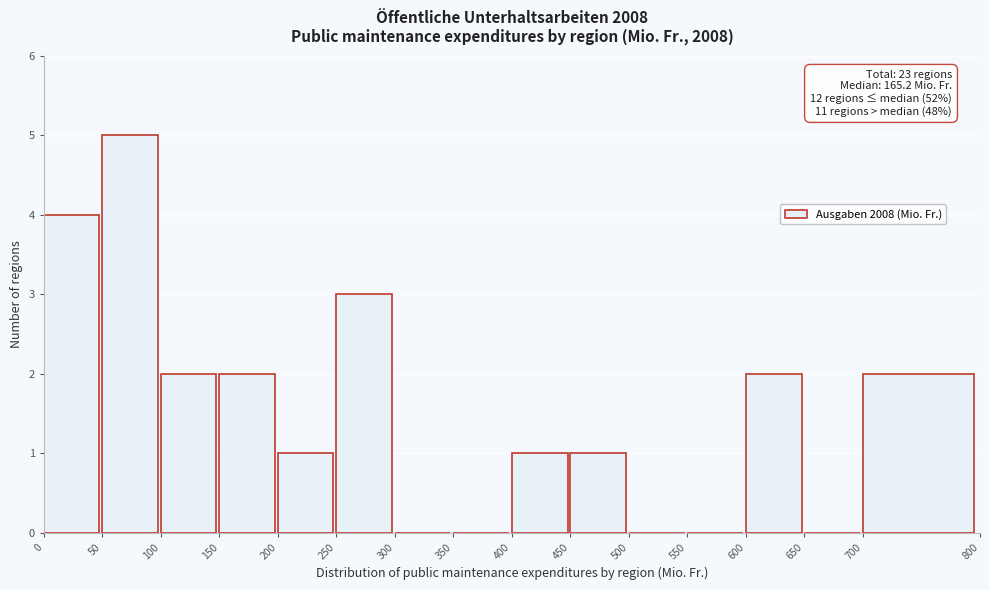

Over which range of the x-axis is the bar tallest?

50 to 100